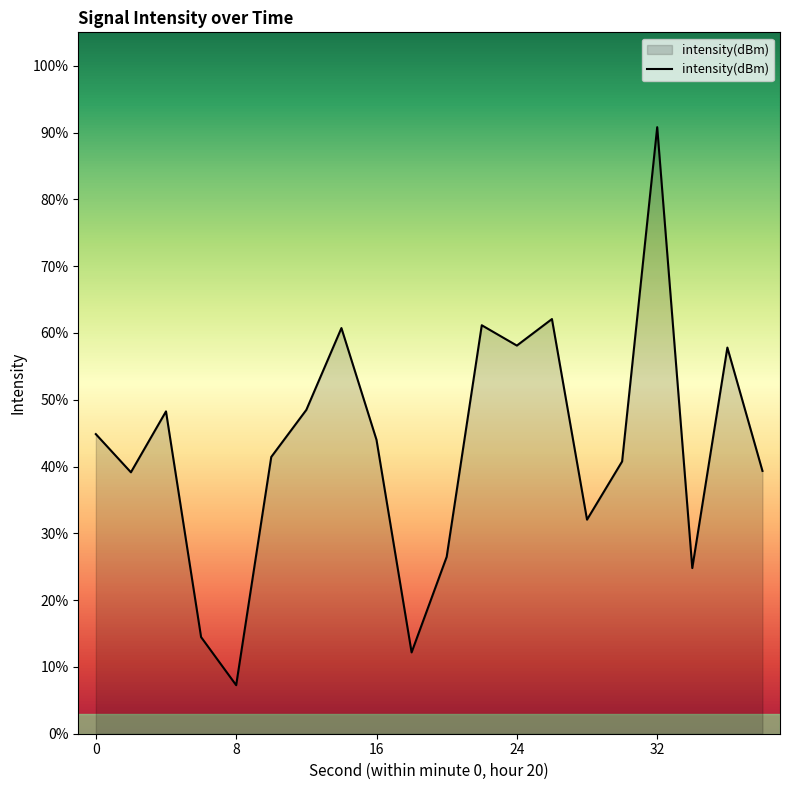

What is the greatest value displayed?

90.8